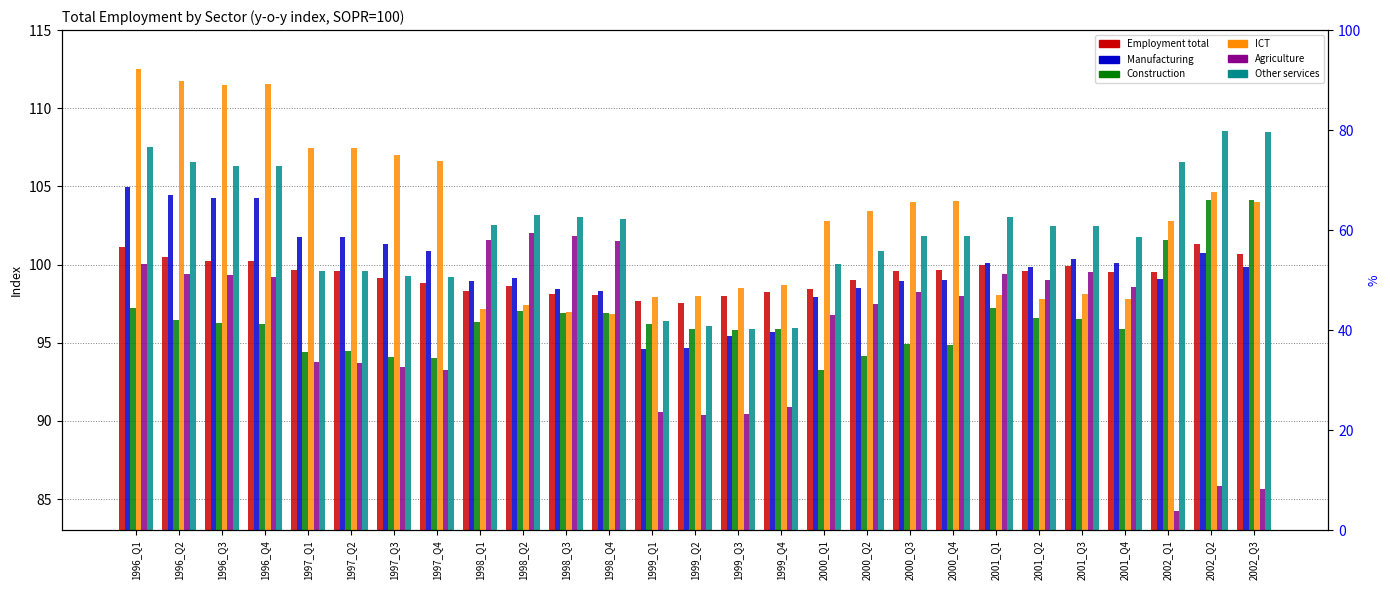

What are all the series names shown in the legend?

Employment total, Manufacturing, Construction, ICT, Agriculture, Other services